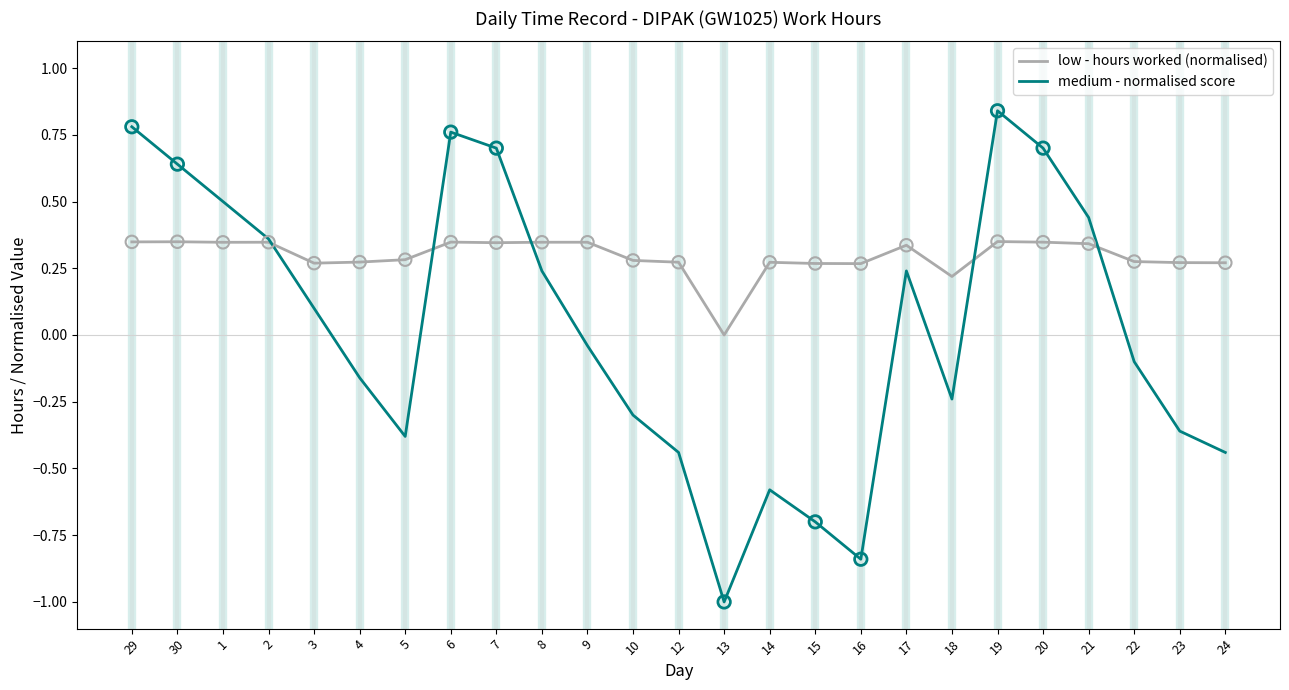

Which series has the largest total across all categories?

low - hours worked (normalised)